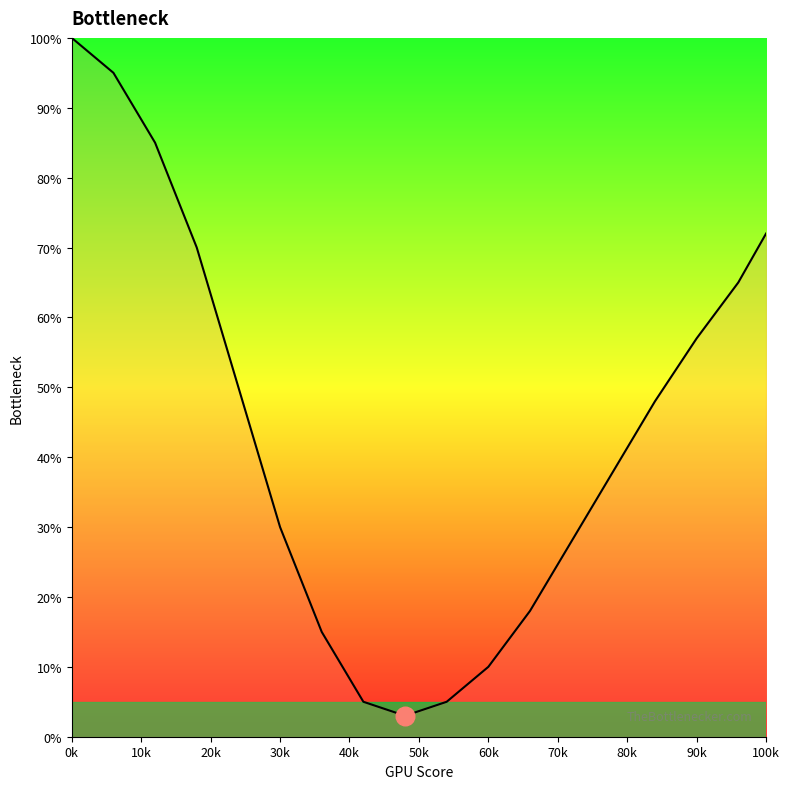

What is the minimum value shown in the chart?

3